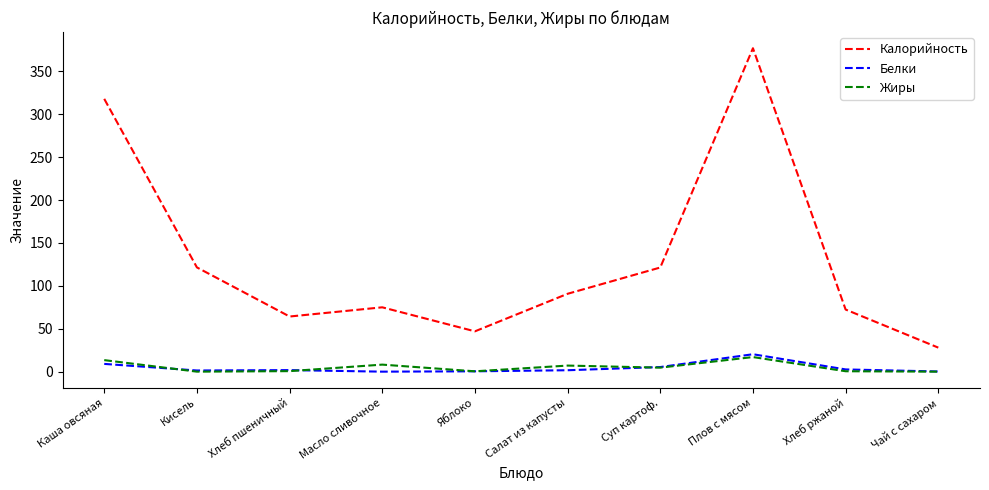

What is the difference between the Жиры values at Хлеб пшеничный and Кисель?

0.6